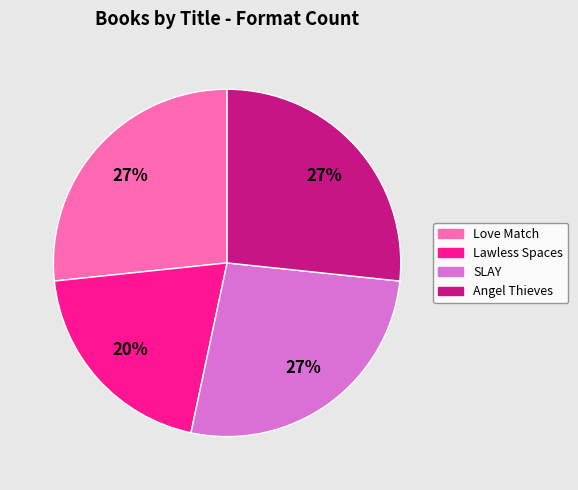

To the nearest percent, what is the average slice percentage?

25%